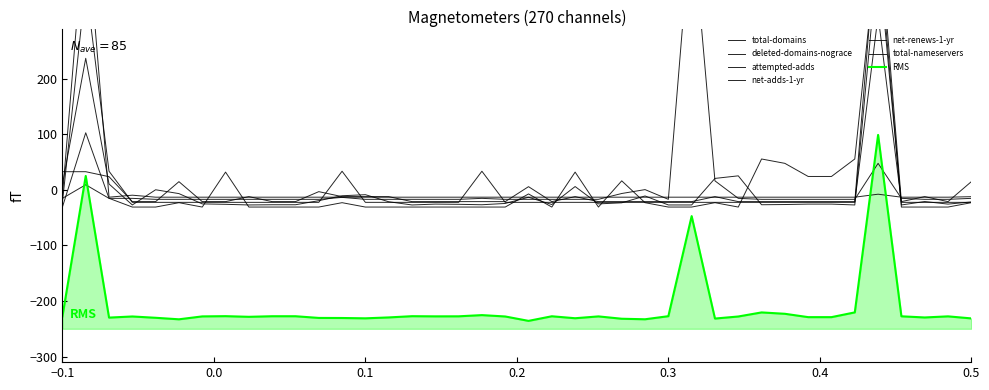

The net-adds-1-yr series shows -22.4 at 15. True or false?

True